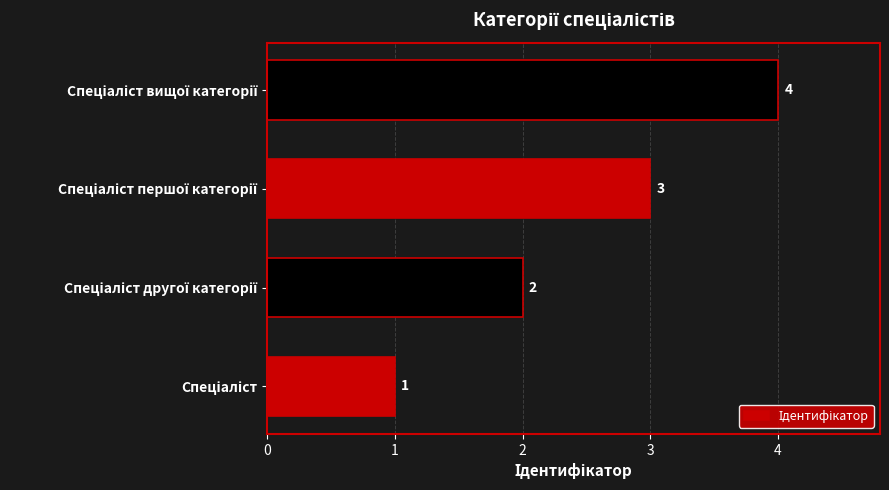

What is the maximum value shown in the chart?

4